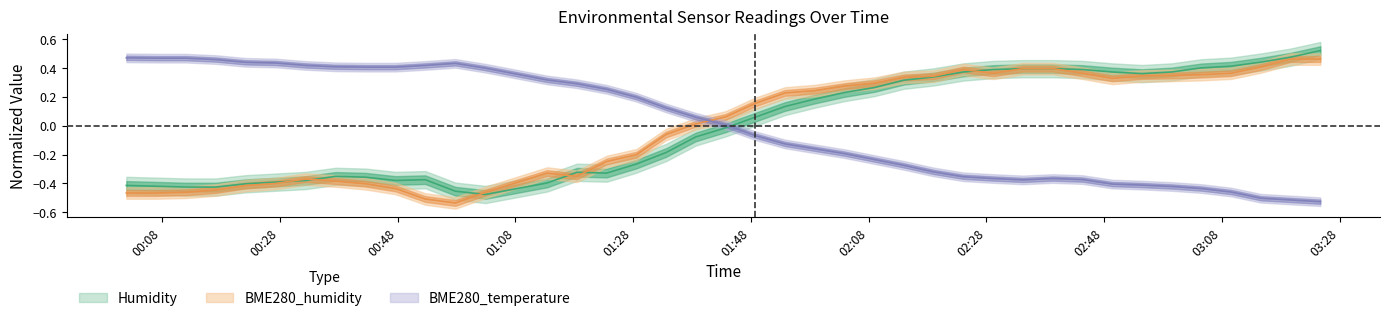

Is it true that Humidity equals -0.3 at 2022/07/02 01:33:35?

False